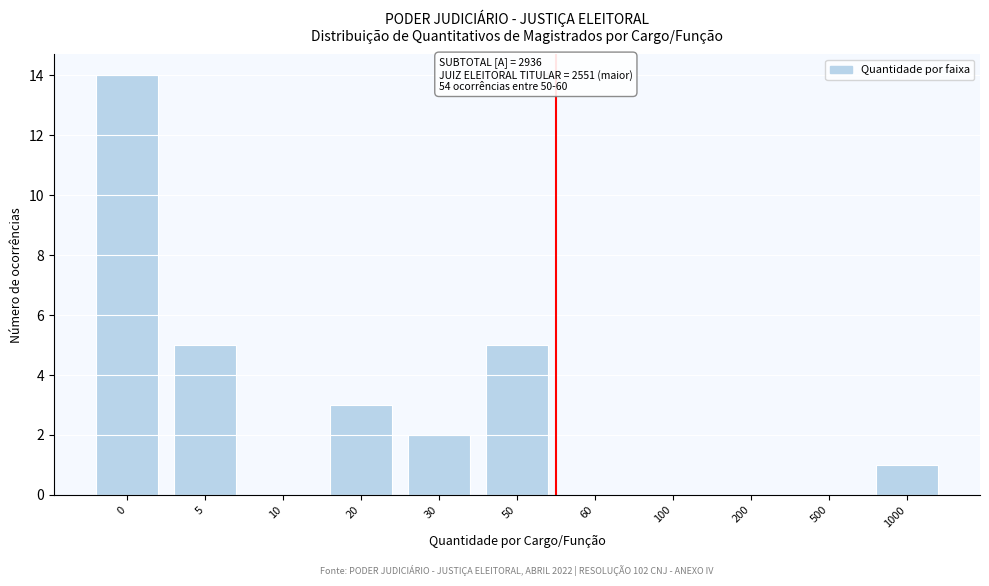

Reading right to left, what are all the values shown in this chart?

1000=1	500=0	200=0	100=0	60=0	50=5	30=2	20=3	10=0	5=5	0=14